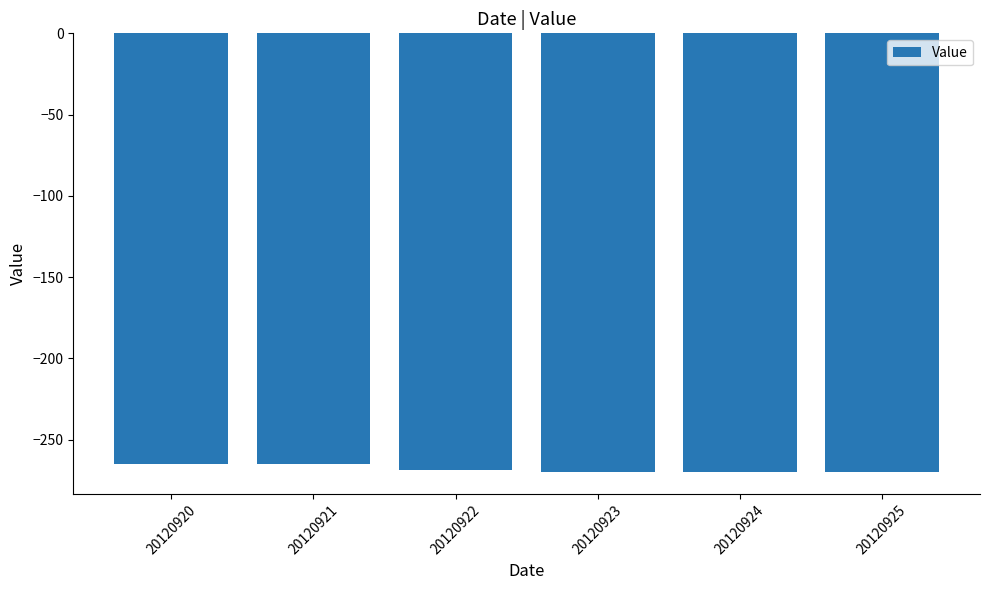

Is it true that the value at 20120922 is -269?

True